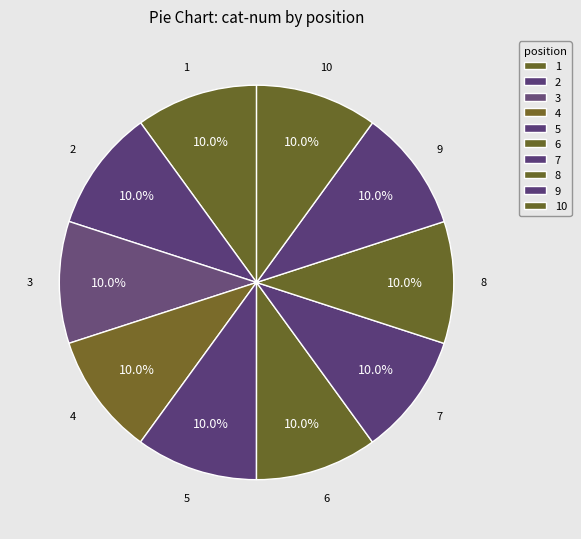

Count the number of slices in the pie.

10